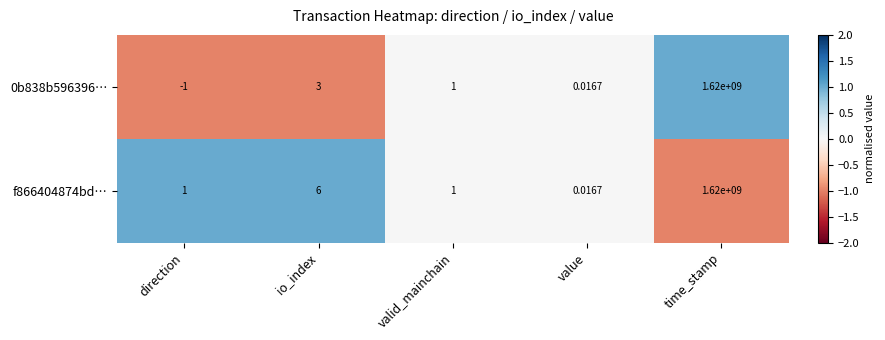

At which category is the sum across all series the highest?

time_stamp